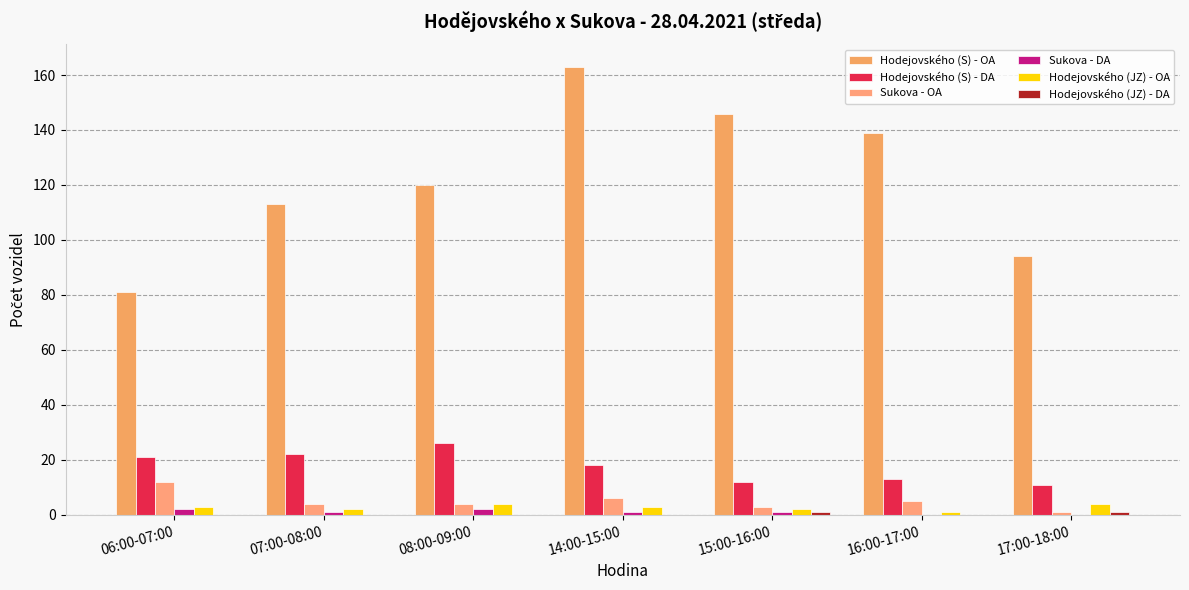

Where does the Hodejovského (S) - OA series first go above 120?

14:00-15:00